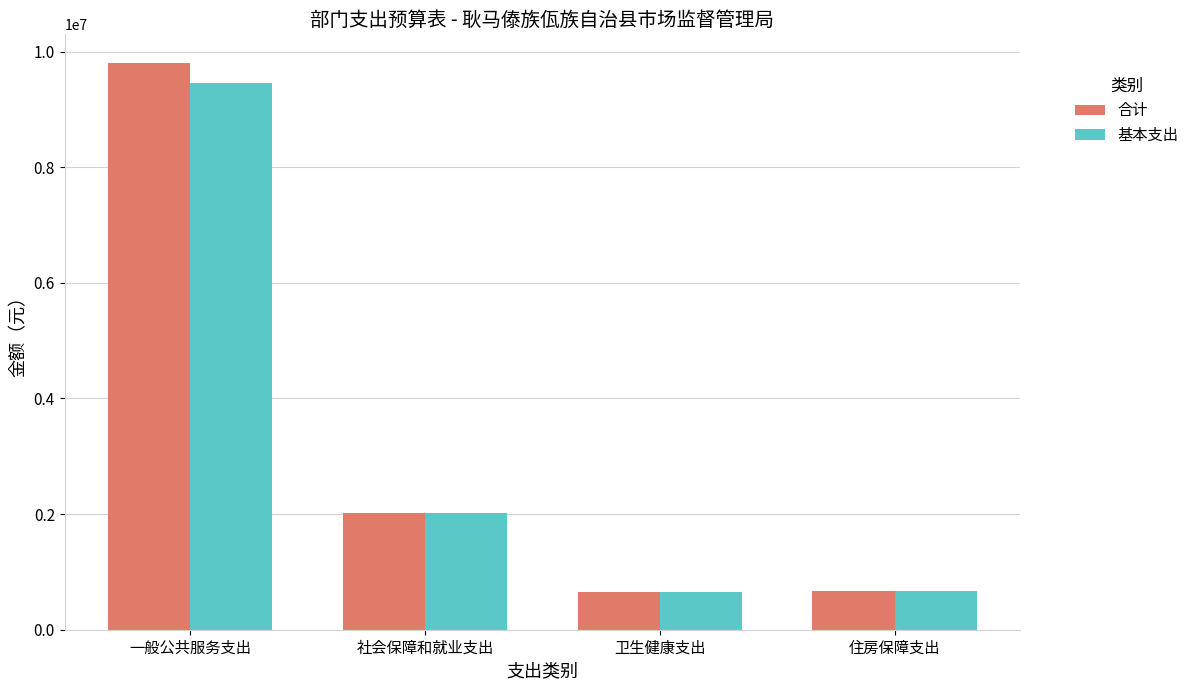

How many categories are shown in the chart?

4